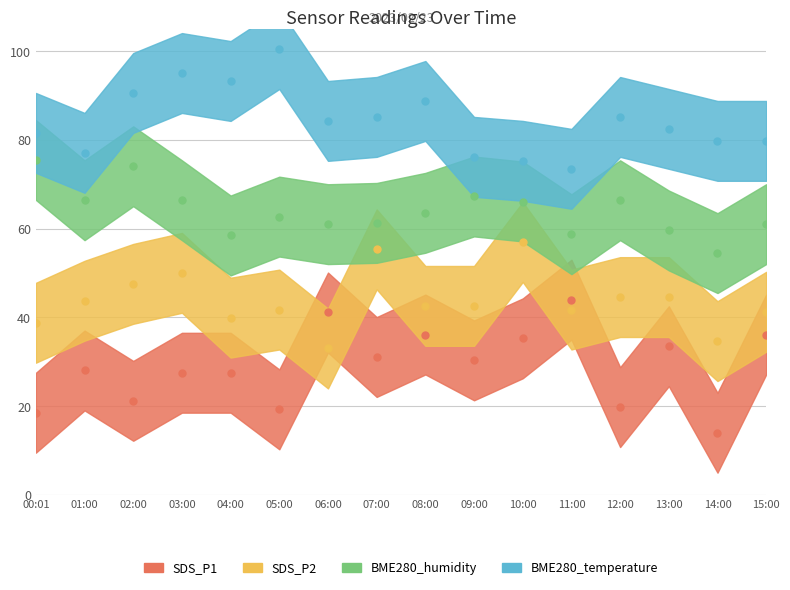

How many data points in BME280_humidity are above 63?

8